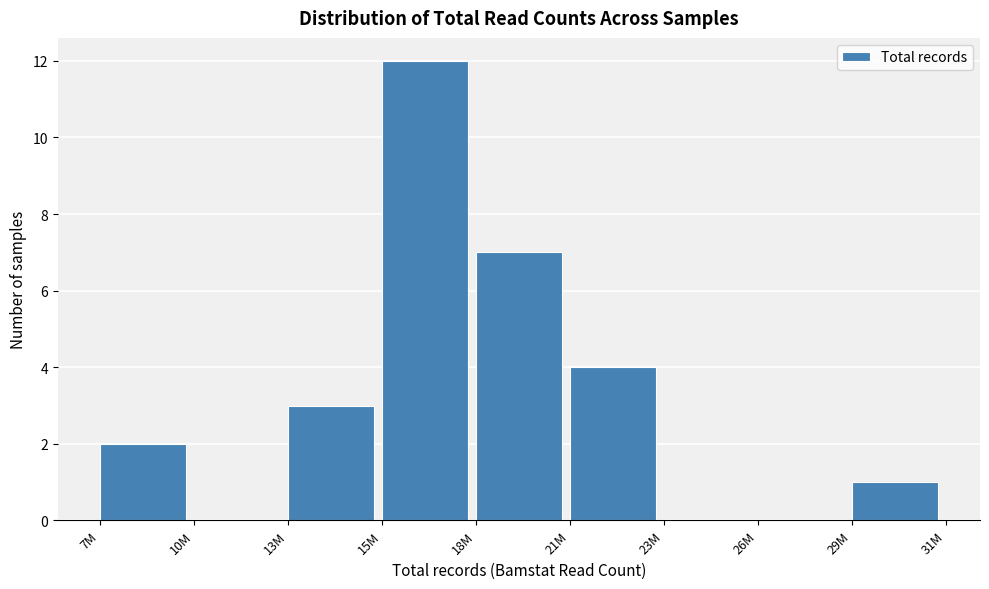

Reading left to right, list all the values displayed in this chart.

7M=2	10M=0	13M=3	15M=12	18M=7	21M=4	23M=0	26M=0	29M=1